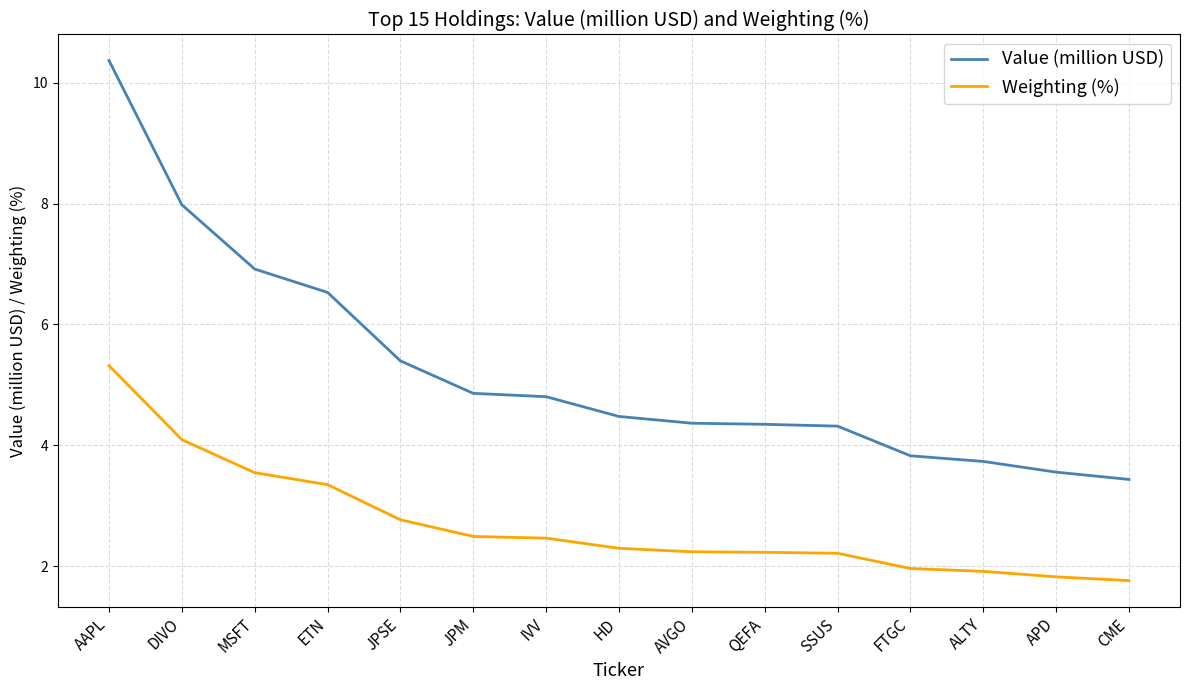

Which series has the largest total across all categories?

Value (million USD)